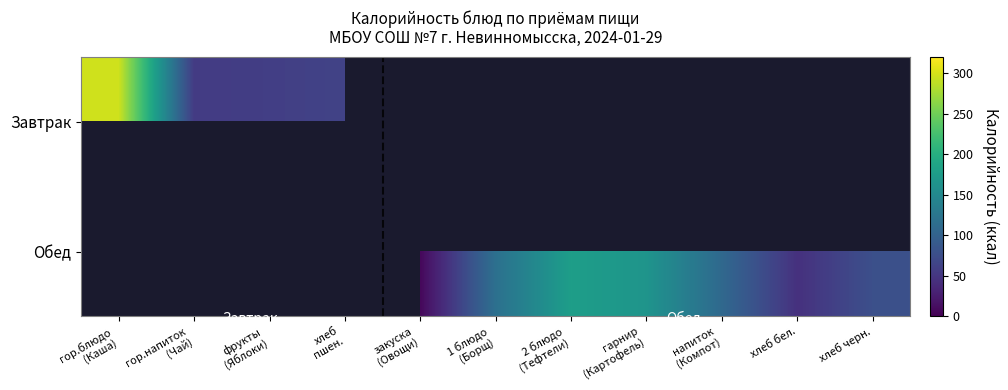

How many values in Обед are above zero?

7